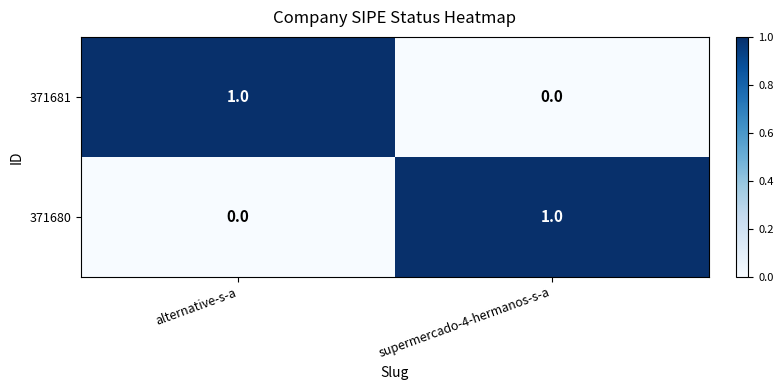

Which category has the highest value in the 371680 series?

supermercado-4-hermanos-s-a